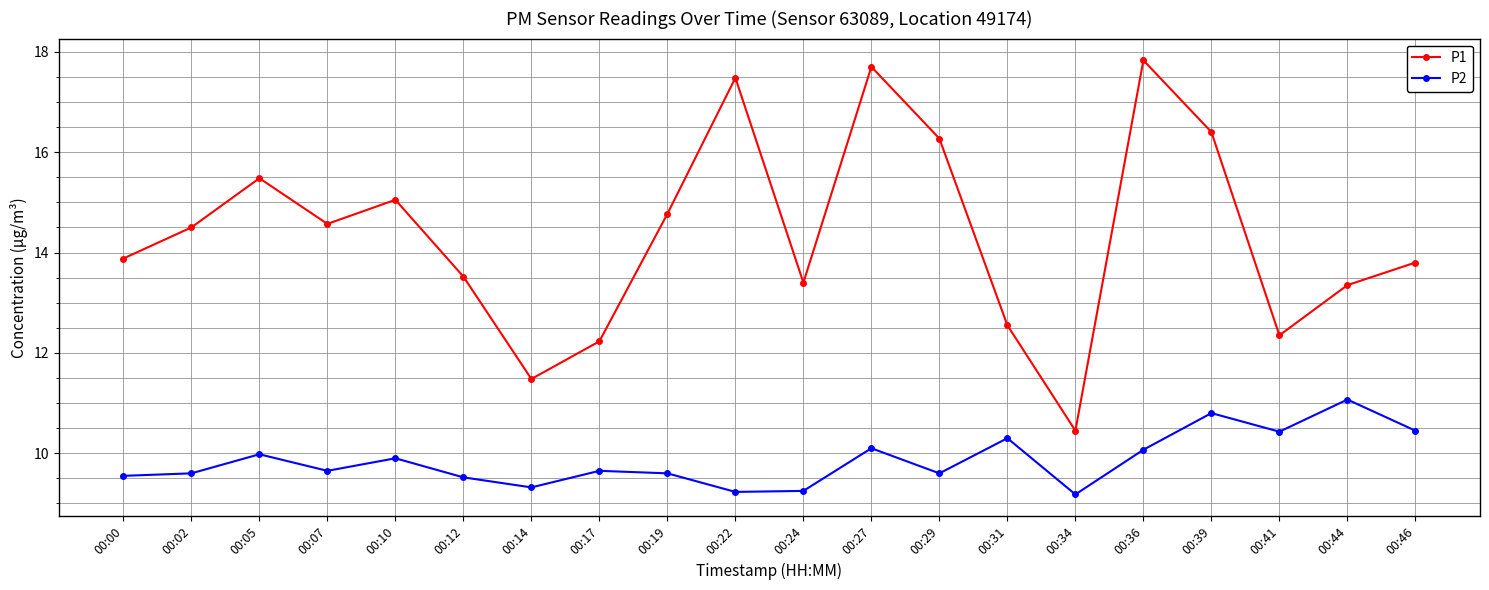

At which label does P2 reach its peak?

00:44